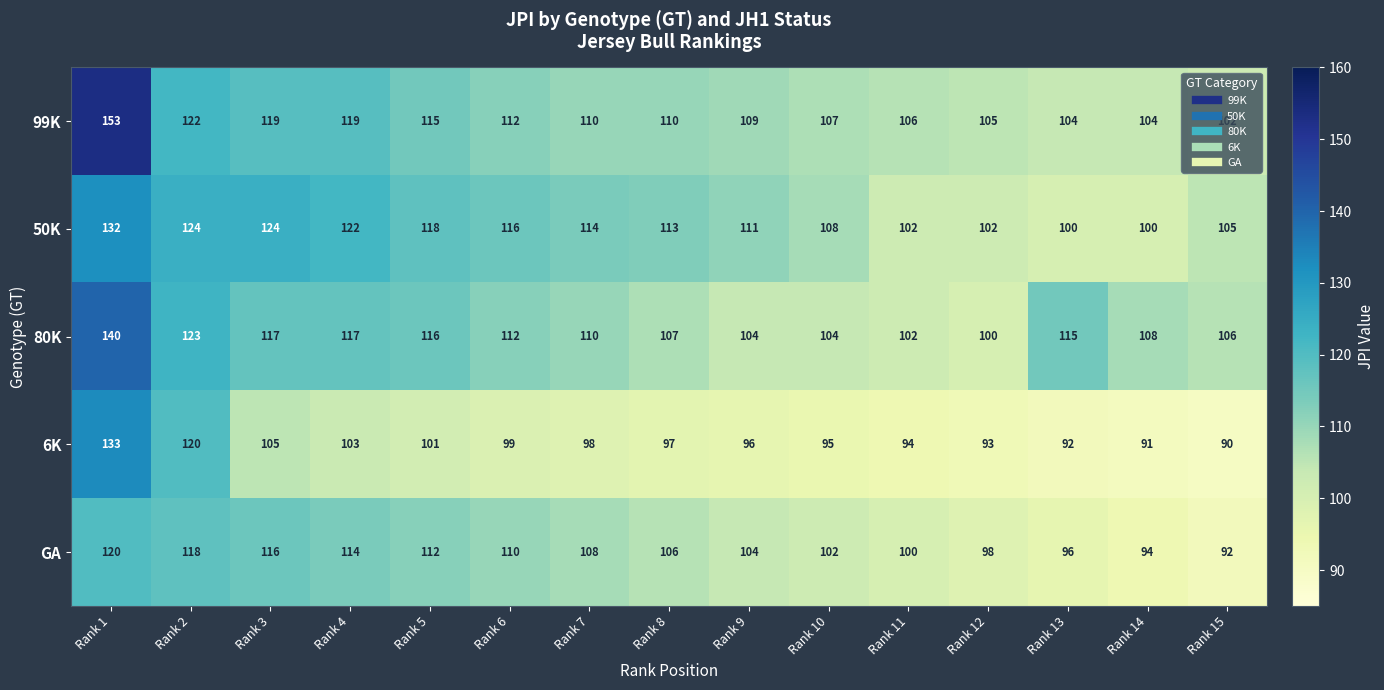

The value of 99K at Rank 6 is 112. True or false?

True